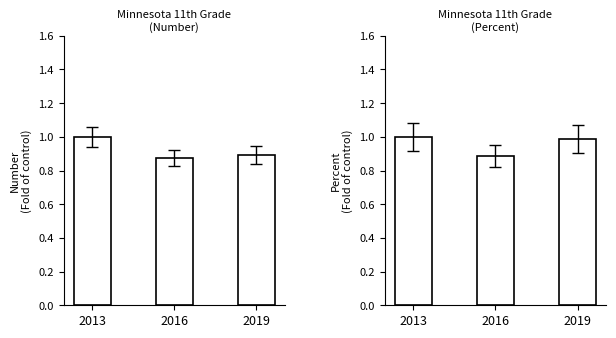

Which series has the largest range (max minus min)?

Number (Fold of control)